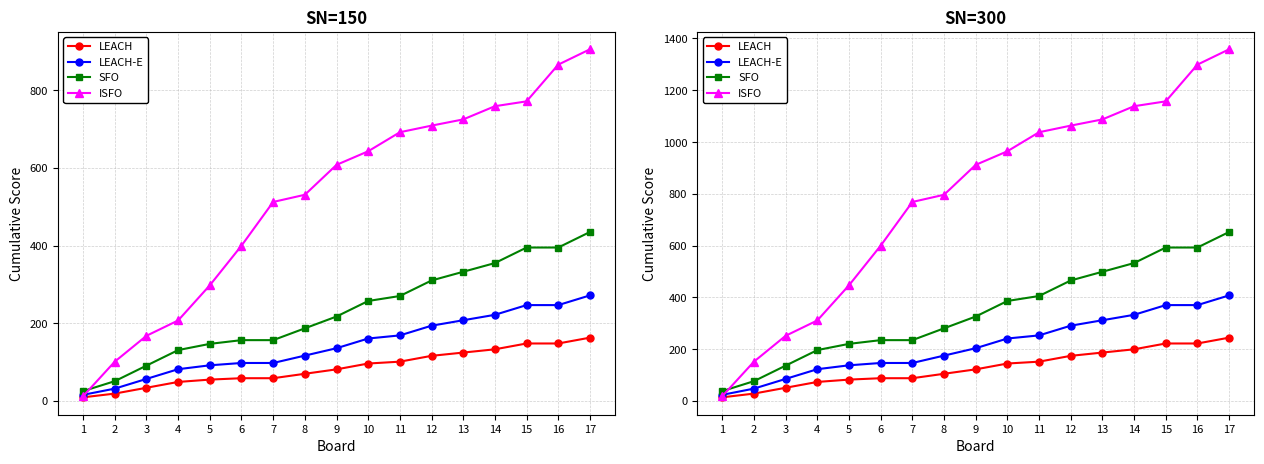

Reading right to left, transcribe all the data shown in this chart.

LEACH: 244.8	222.3	222.3	199.8	187.2	174.6	152.1	144.9	122.4	105.3	88.2	88.2	82.8	73.8	51.3	28.8	14.4
LEACH-E: 408.0	370.5	370.5	333.0	312.0	291.0	253.5	241.5	204.0	175.5	147.0	147.0	138.0	123.0	85.5	48.0	24.0
SFO: 652.8	592.8	592.8	532.8	499.2	465.6	405.6	386.4	326.4	280.8	235.2	235.2	220.8	196.8	136.8	76.8	38.4
ISFO: 1358.2	1299.0	1157.2	1138.5	1087.5	1063.5	1038.0	964.5	912.0	796.5	768.8	600.0	447.0	311.2	252.0	152.2	18.8